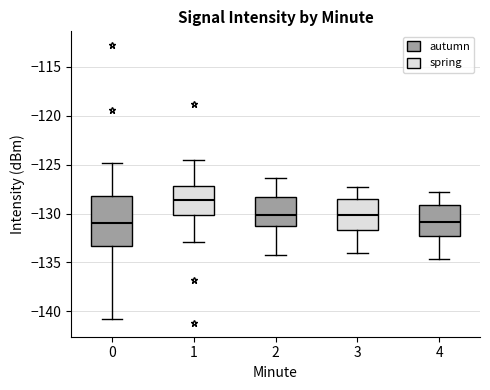

Reading left to right, read every box against the y-axis: the position of its median line, the range the box covers, and the ends of its whiskers. The values are not printed on the chart, so give them approximately, as read against the axis.

0: median -131.0, box -133.5 to -128.0, whiskers -140.5 to -125.0
1: median -128.5, box -130.0 to -127.0, whiskers -133.0 to -124.5
2: median -130.0, box -131.5 to -128.5, whiskers -134.0 to -126.5
3: median -130.0, box -131.5 to -128.5, whiskers -134.0 to -127.5
4: median -131.0, box -132.0 to -129.0, whiskers -134.5 to -128.0